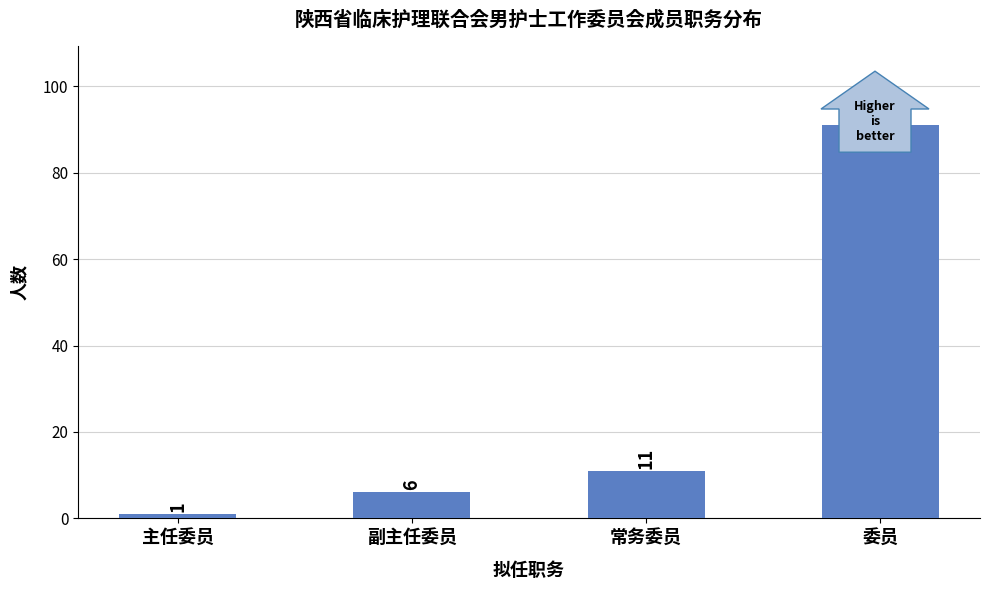

What is the change in value from 副主任委员 to 常务委员?

+5